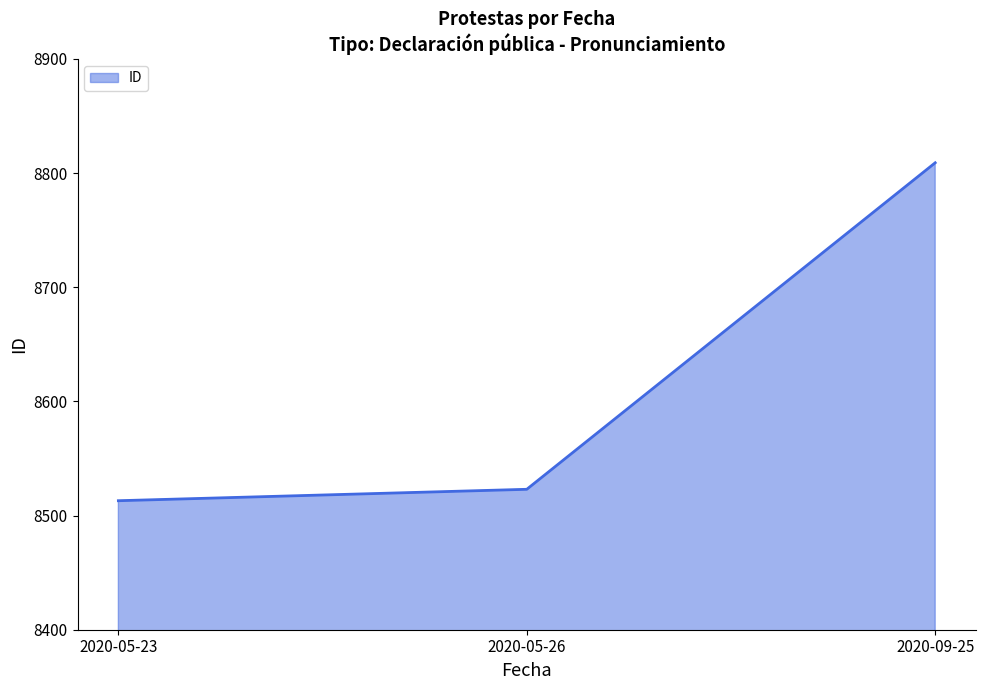

How many series are shown in this chart?

1